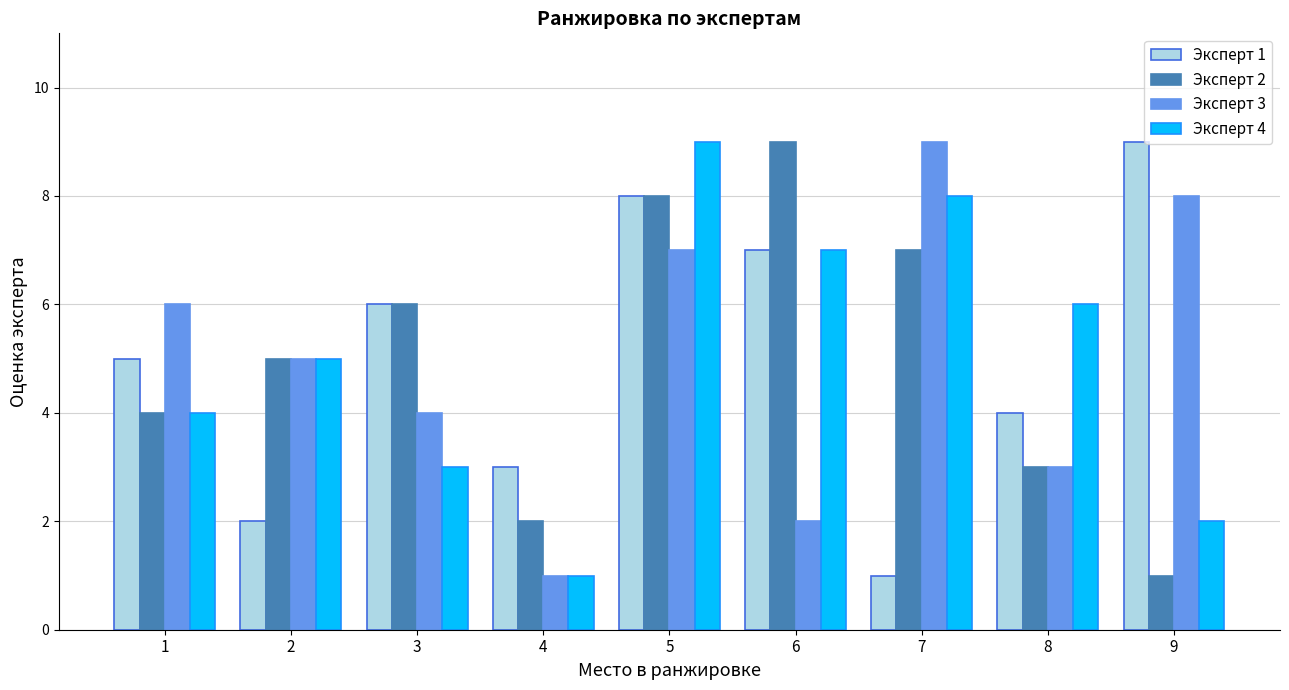

How many series are shown in this chart?

4